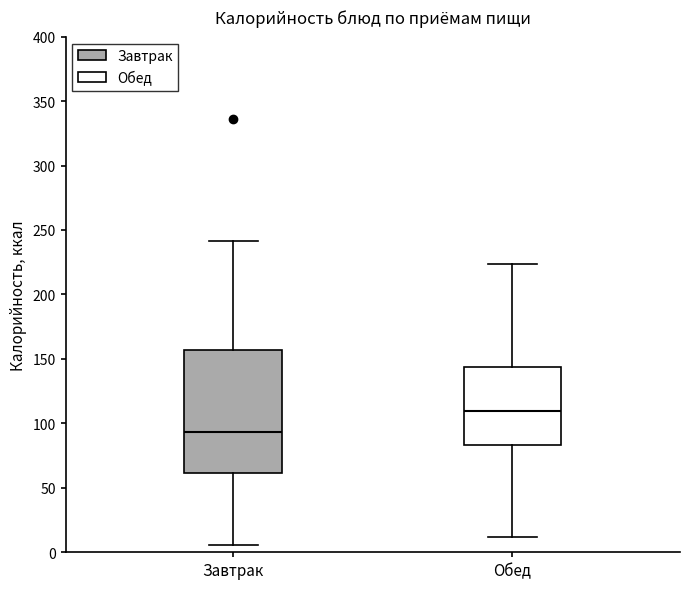

Which box has the lowest median line?

Завтрак